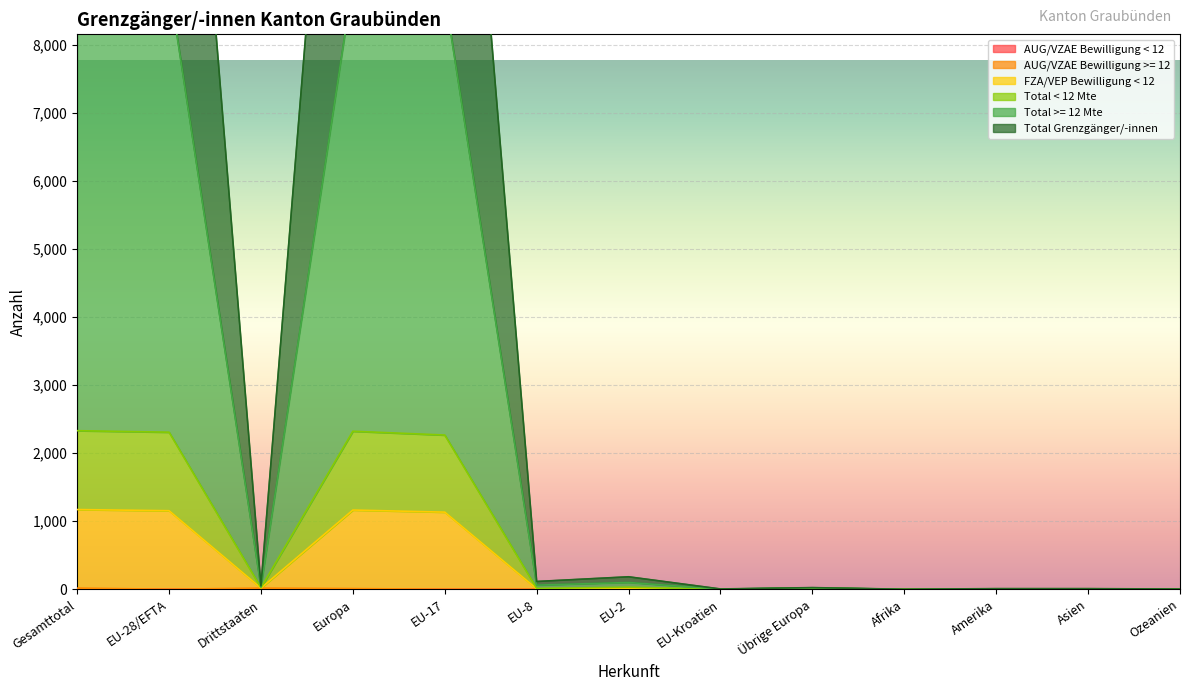

Does the chart display data point markers on the line(s)?

No